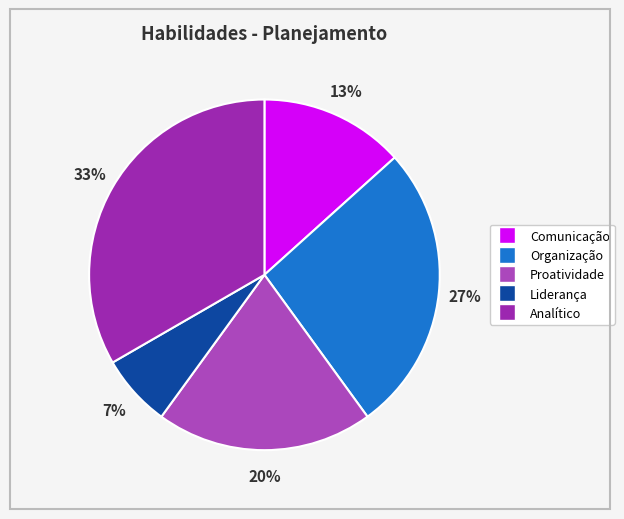

To the nearest percent, what is the average slice percentage?

20%